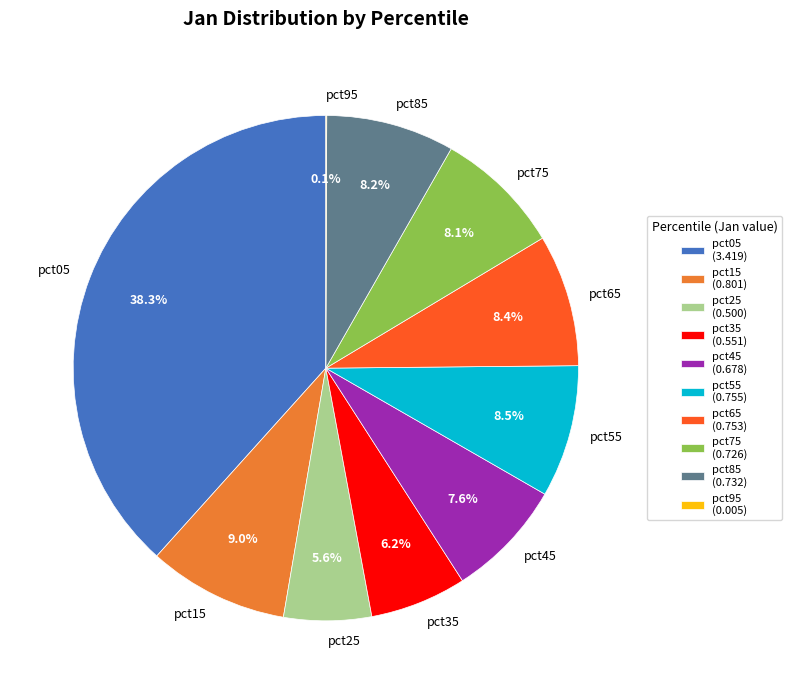

What percentage is NOT represented by pct25?

94.4%